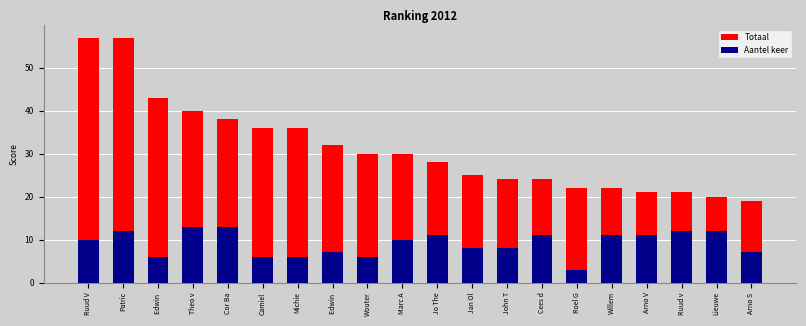

At which label does Totaal reach its peak?

Ruud V